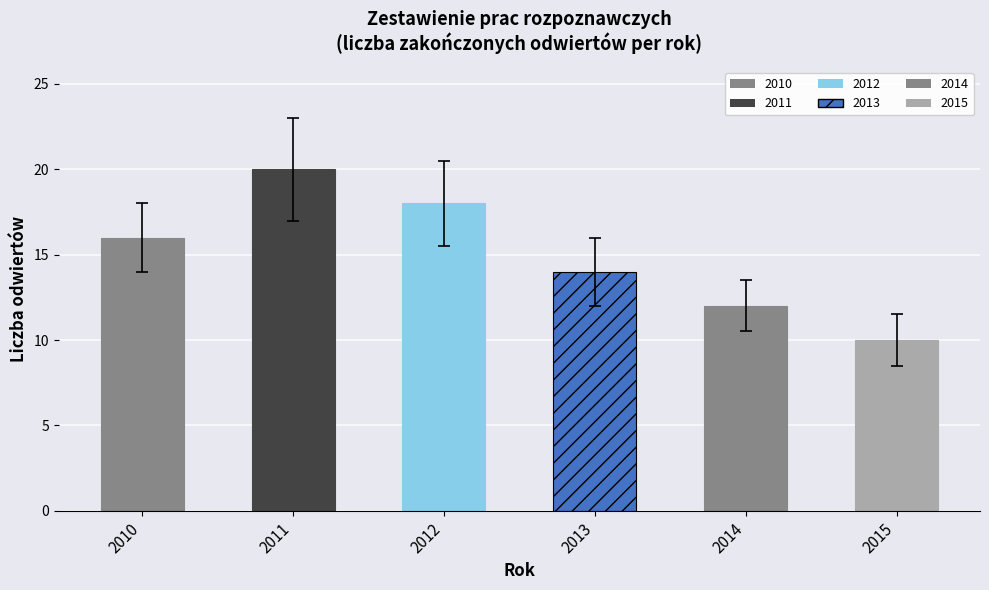

What is the ratio of the value at 2010 to the value at 2011?

0.8